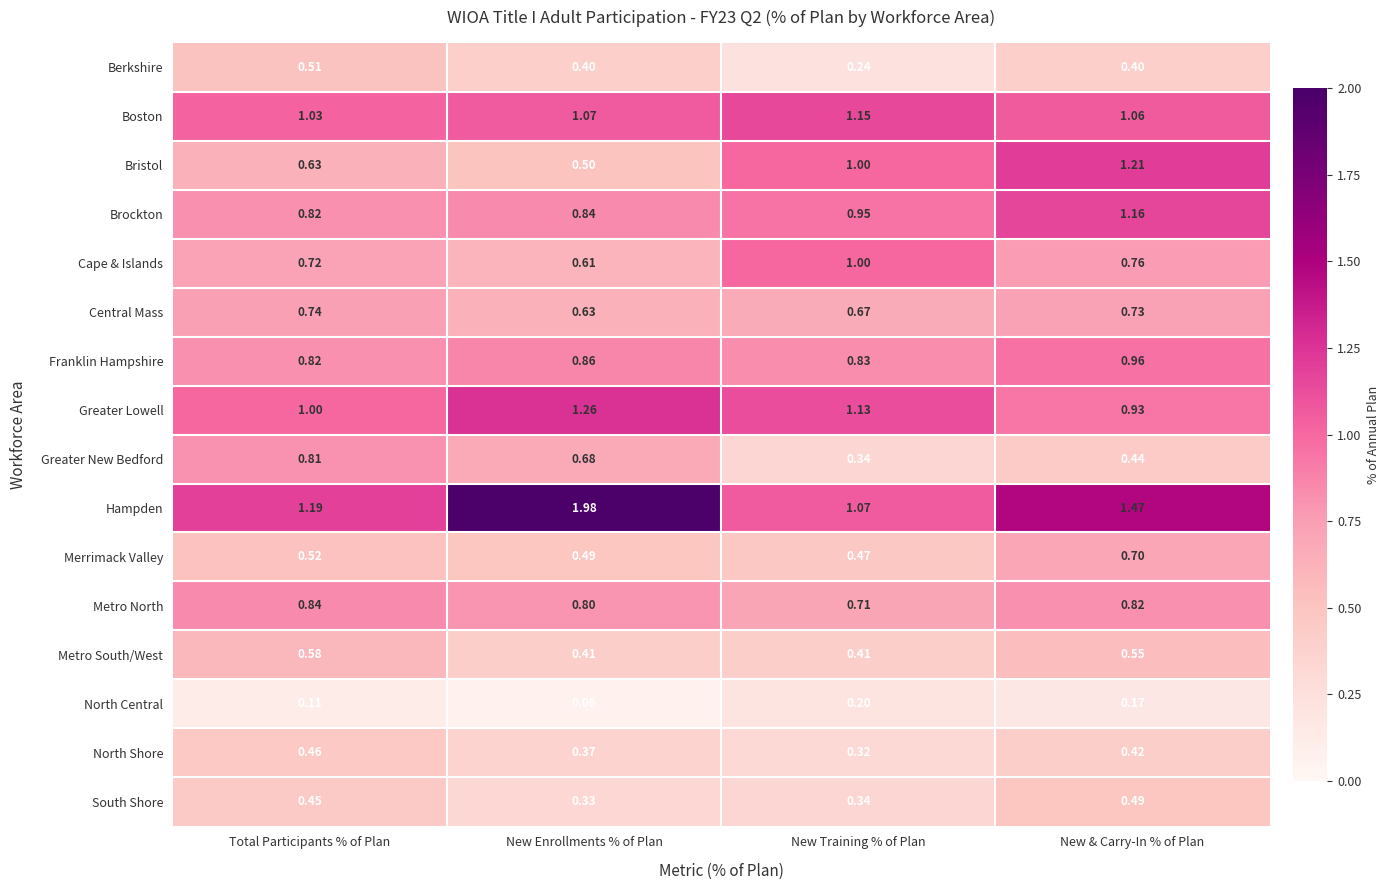

Which series changed the most between New Enrollments % of Plan and New & Carry-In % of Plan?

Bristol